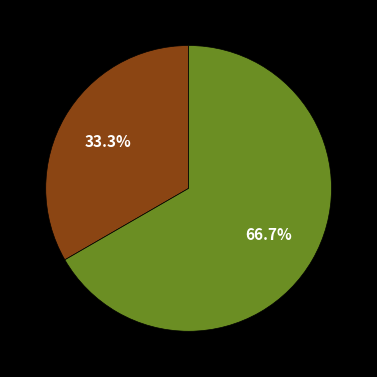

Is there a majority slice in this chart?

Yes